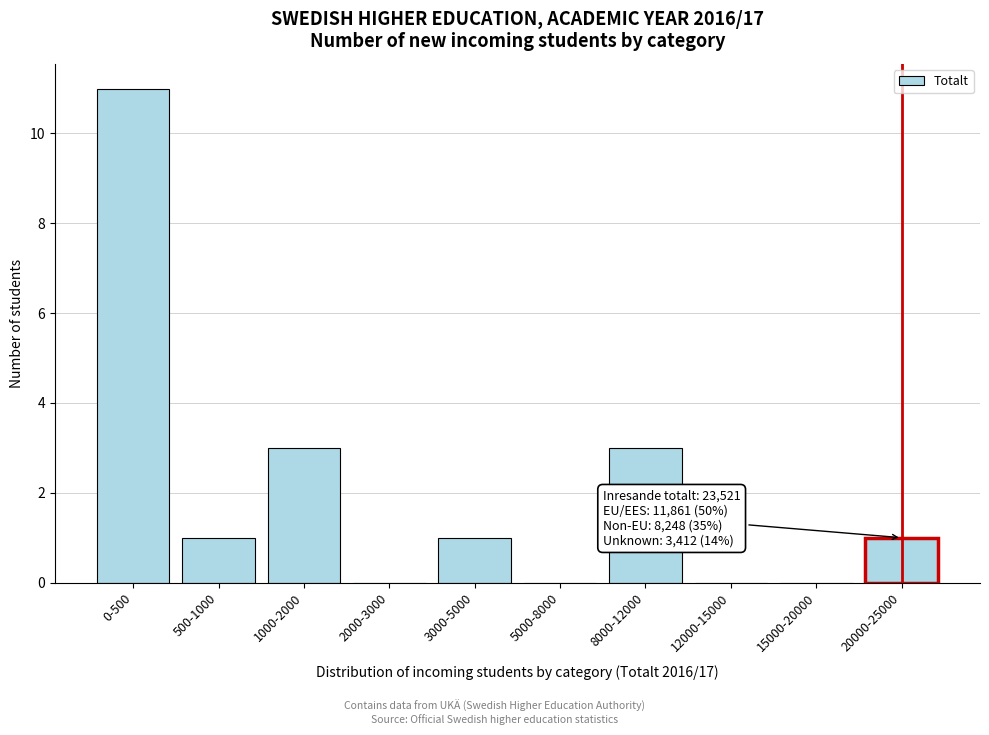

Reading right to left, transcribe all the data shown in this chart.

20000-25000=1	15000-20000=0	12000-15000=0	8000-12000=3	5000-8000=0	3000-5000=1	2000-3000=0	1000-2000=3	500-1000=1	0-500=11